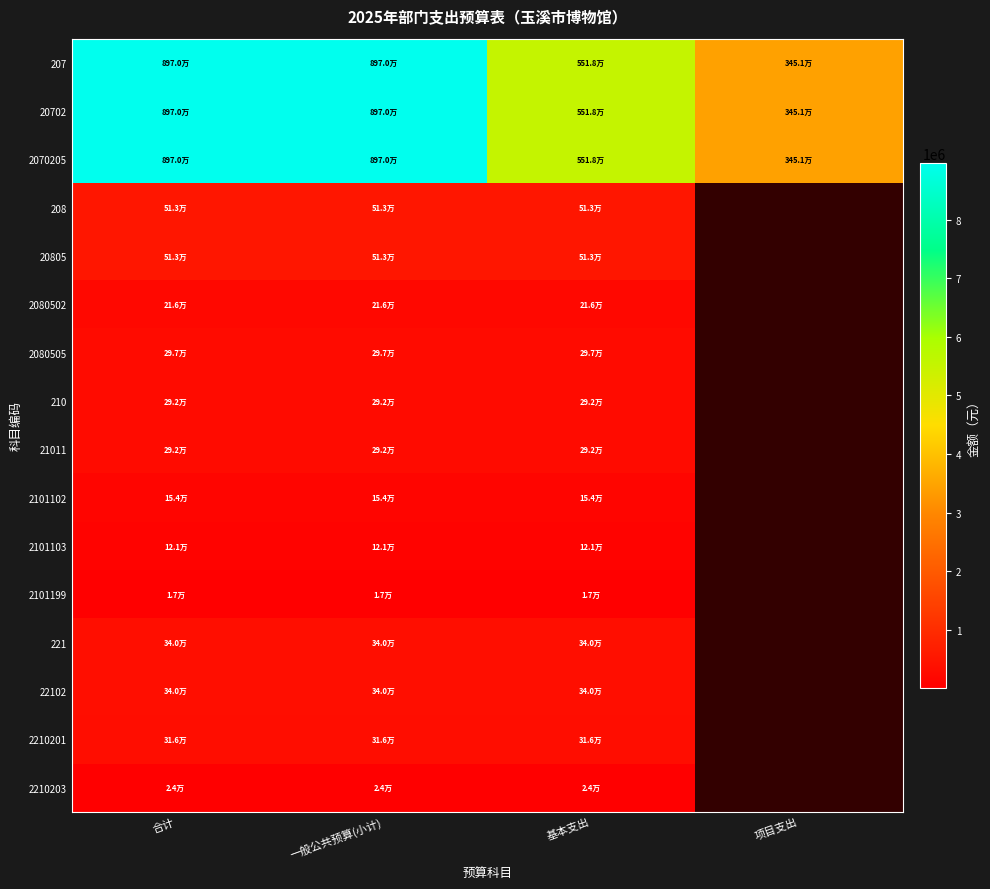

Which category has the lowest value across all series?

合计